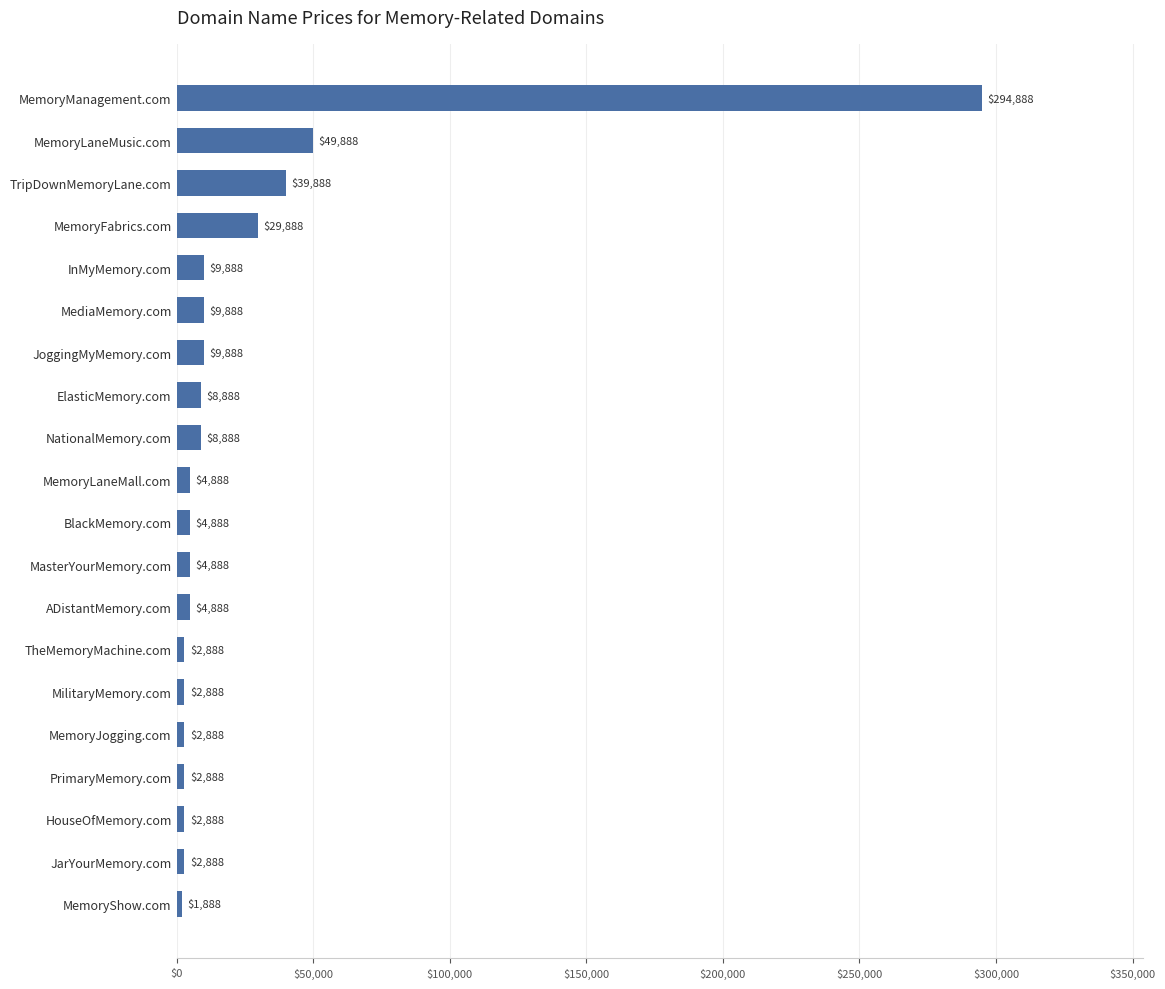

How many distinct data groups are displayed?

1